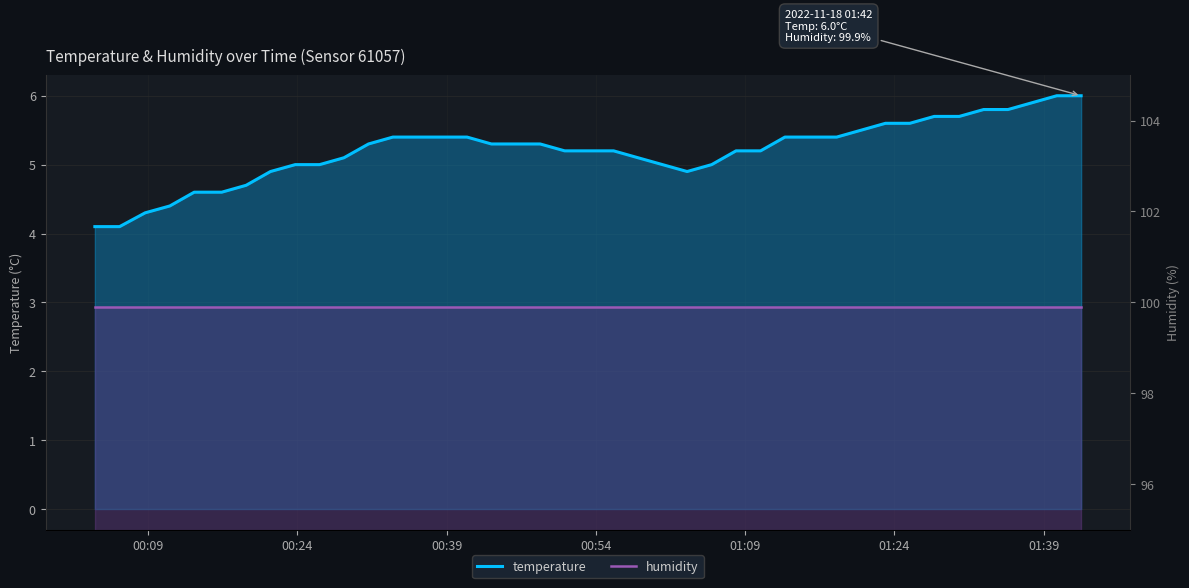

Reading left to right, transcribe all the data shown in this chart.

temperature: 4.1	4.1	4.3	4.4	4.6	4.6	4.7	4.9	5.0	5.0	5.1	5.3	5.4	5.4	5.4	5.4	5.3	5.3	5.3	5.2	5.2	5.2	5.1	5.0	4.9	5.0	5.2	5.2	5.4	5.4	5.5	5.6	5.6	5.7	5.7	5.8	5.8	5.9	6.0	6.0
humidity: 99.9	99.9	99.9	99.9	99.9	99.9	99.9	99.9	99.9	99.9	99.9	99.9	99.9	99.9	99.9	99.9	99.9	99.9	99.9	99.9	99.9	99.9	99.9	99.9	99.9	99.9	99.9	99.9	99.9	99.9	99.9	99.9	99.9	99.9	99.9	99.9	99.9	99.9	99.9	99.9